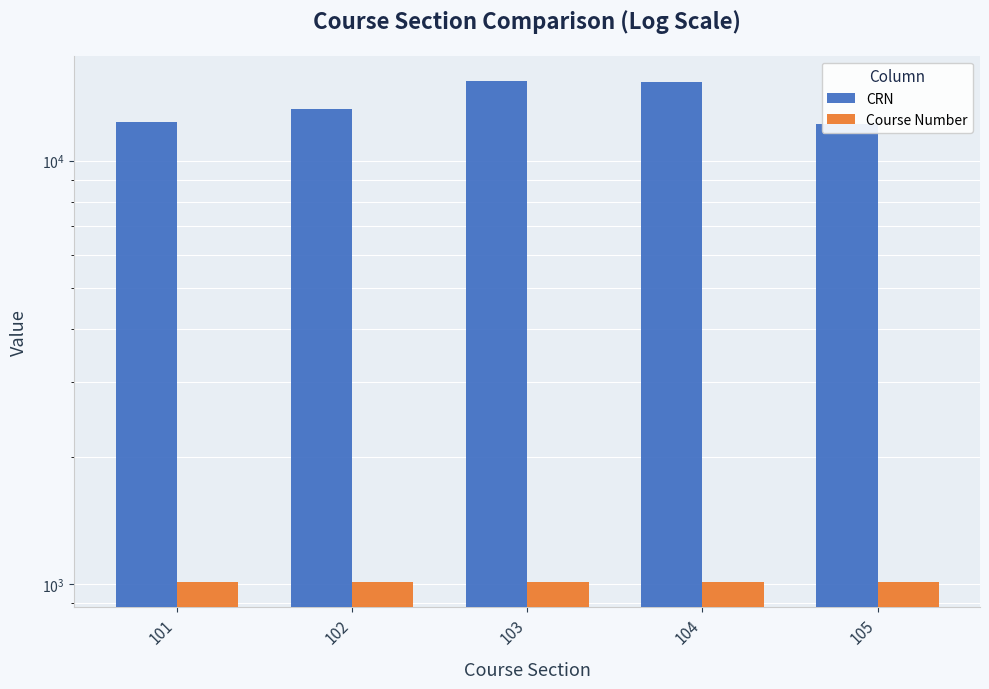

Reading left to right, extract all data points from this chart.

CRN: 101=12345	102=13245	103=15432	104=15324	105=12222
Course Number: 101=1010	102=1010	103=1010	104=1010	105=1010